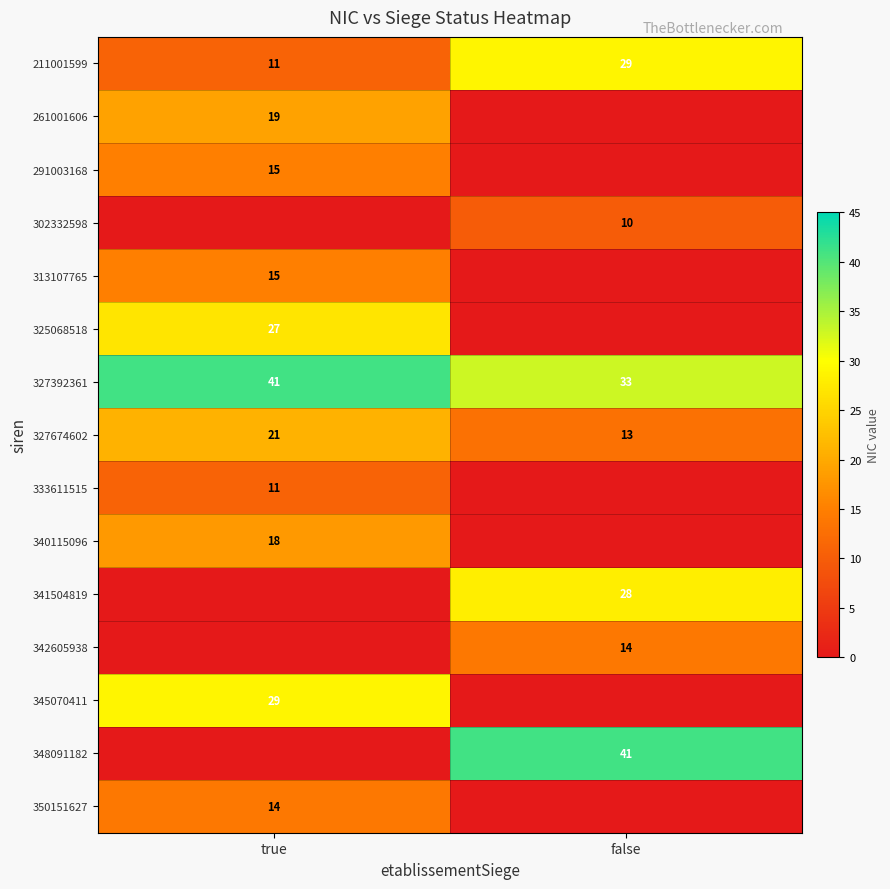

Which has a higher value, false or true?

false